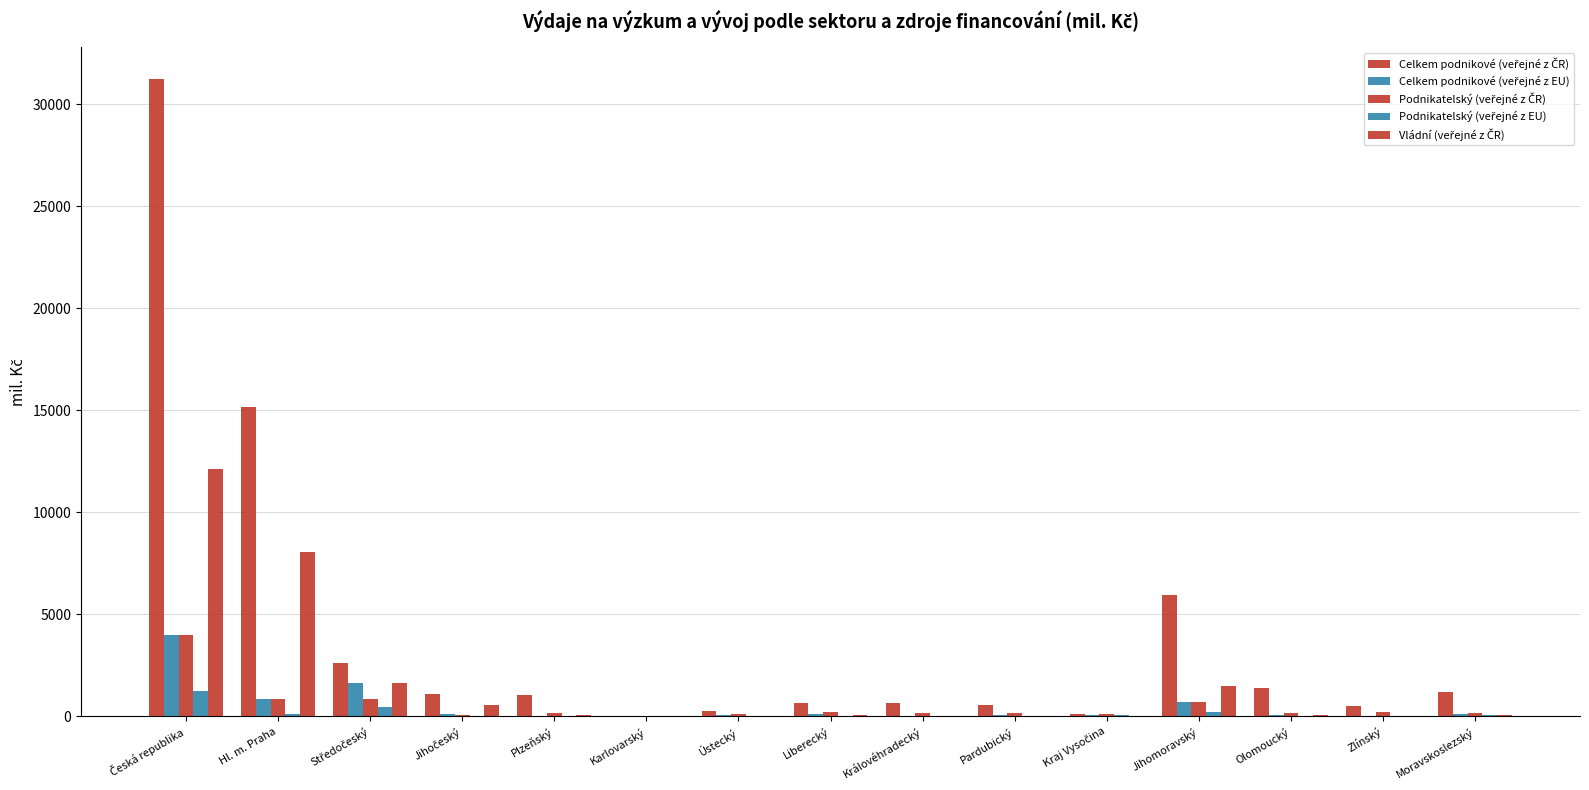

How many data points does each series have?

15